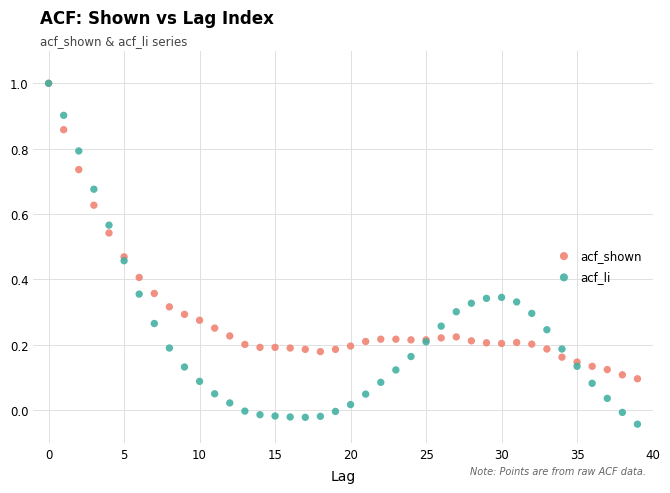

Which series has the widest spread of Y values?

acf_li